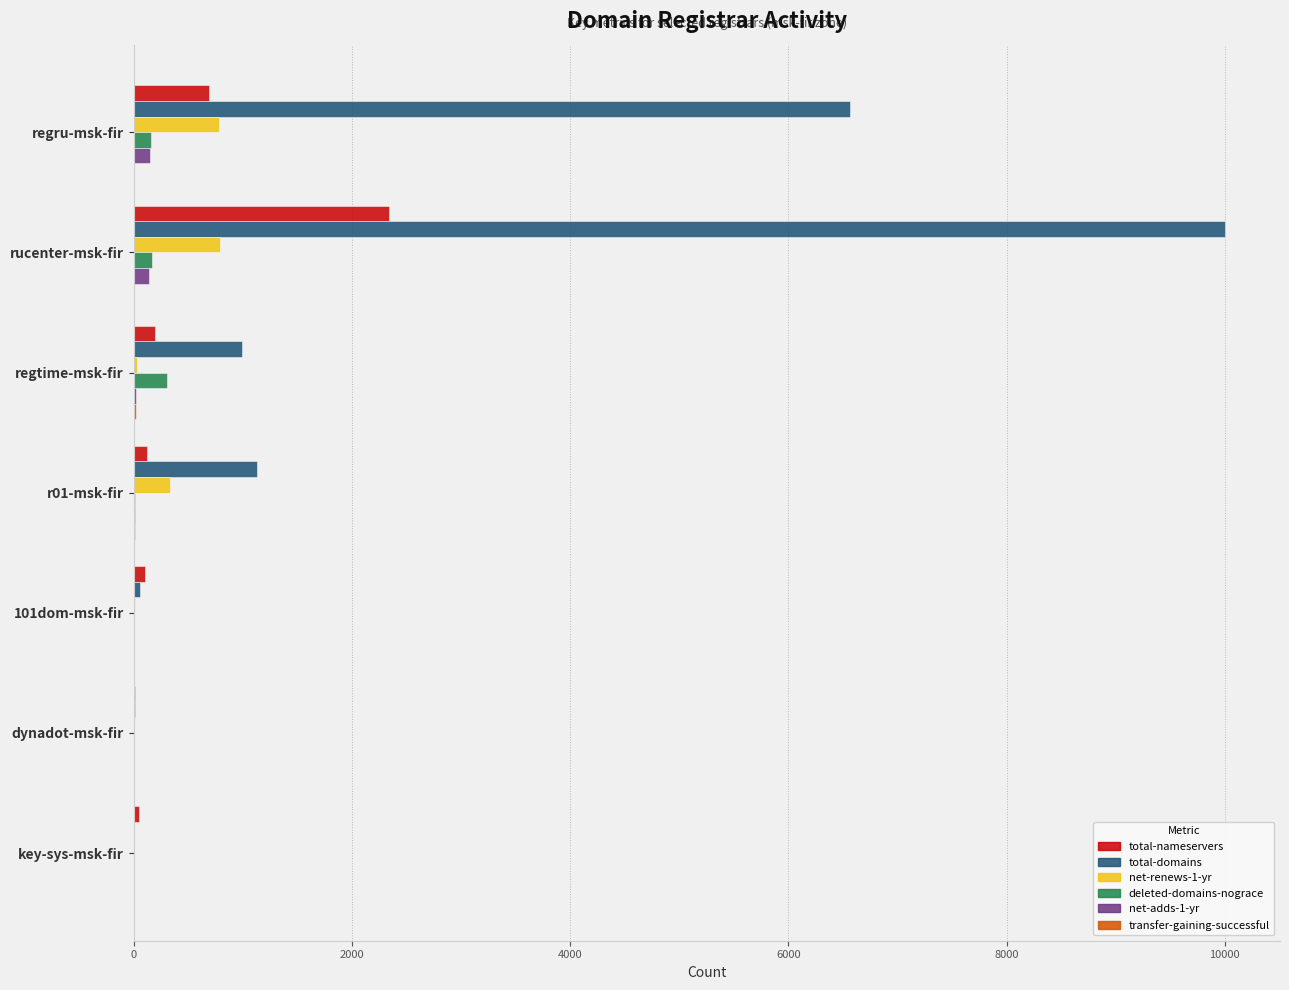

Which series changed the most between regtime-msk-fir and key-sys-msk-fir?

total-domains